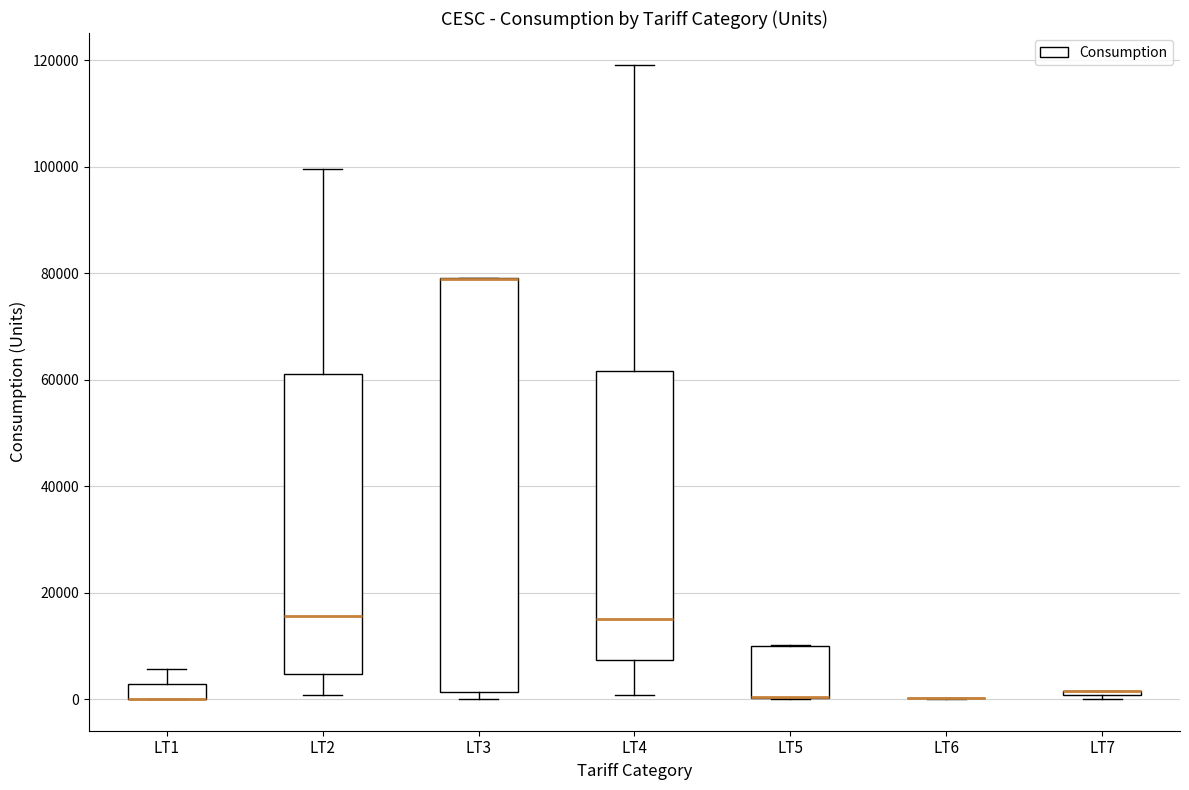

Where is the upper edge of the box for LT3 on the y-axis? The values are not printed on the chart, so give them approximately, as read against the axis.

80000